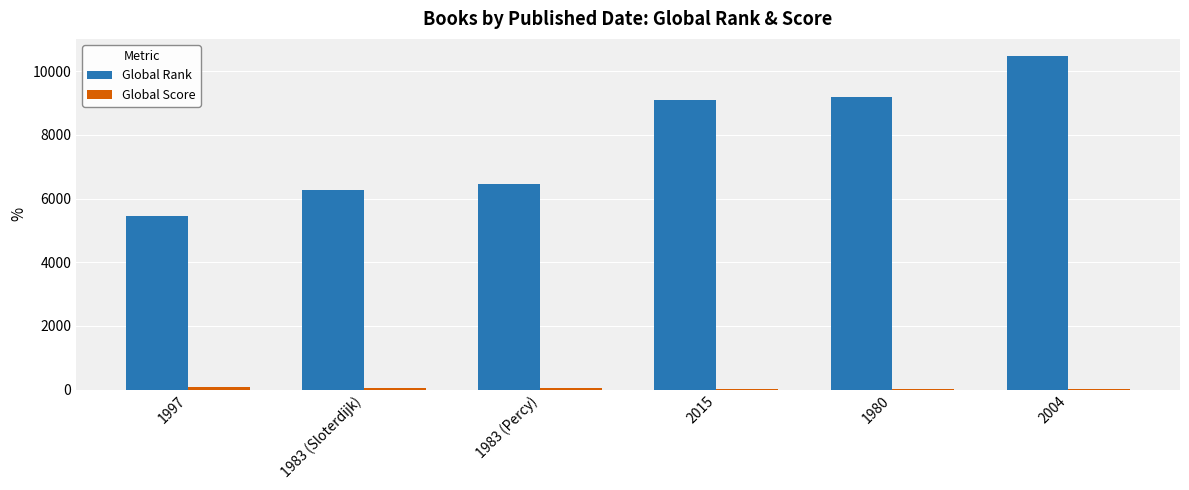

What is the spread (max minus min) of values at 1997?

5384